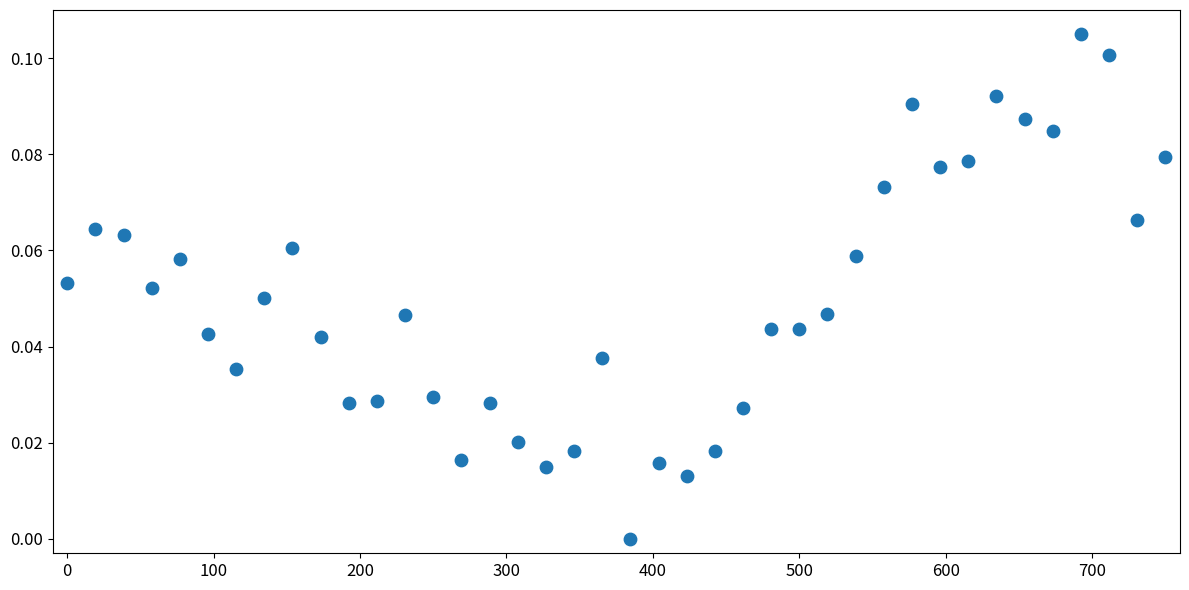

What is the range of X values (max minus min)?

750.0